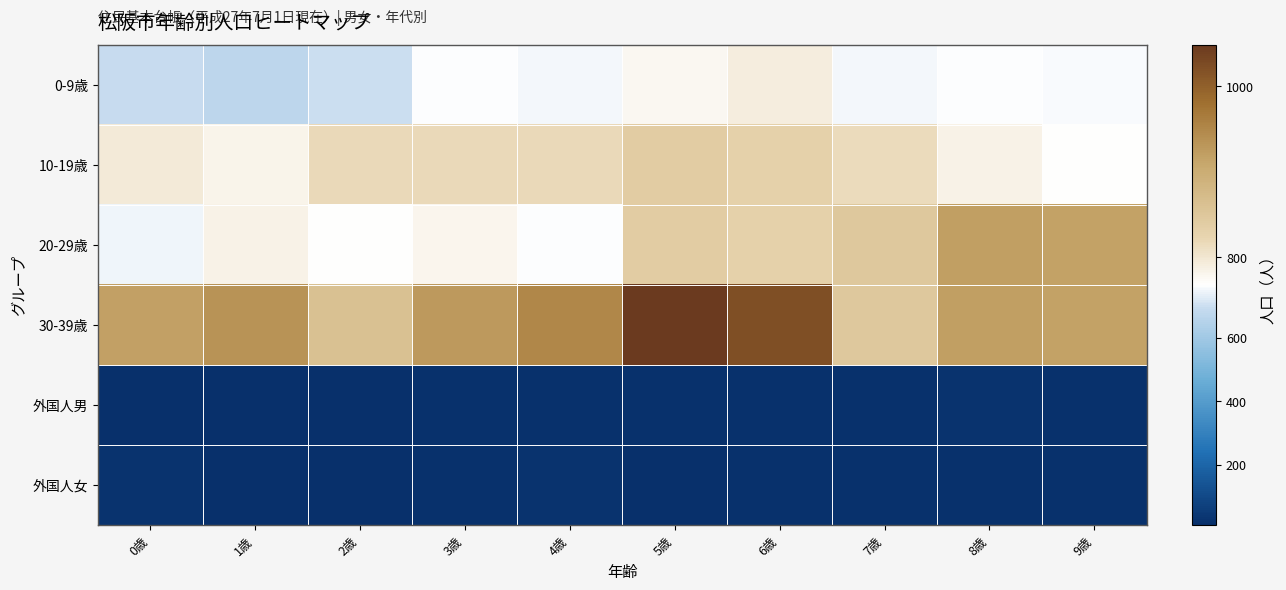

Rank the series at 4歳 from highest to lowest value.

30-39歳, 10-19歳, 20-29歳, 0-9歳, 外国人女, 外国人男